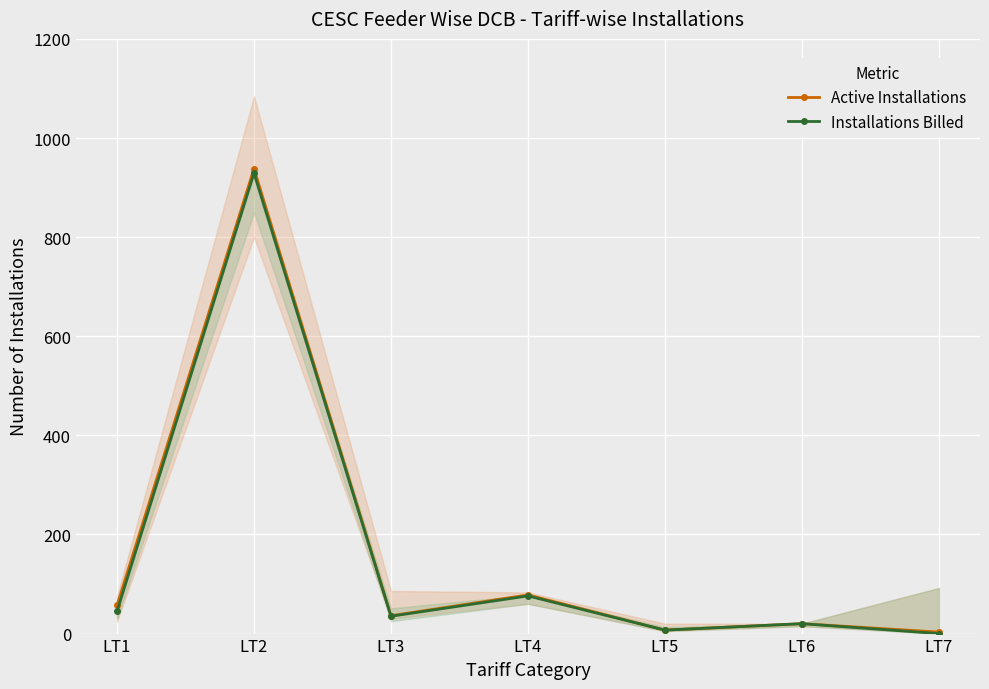

Which series has the largest total across all categories?

Active Installations